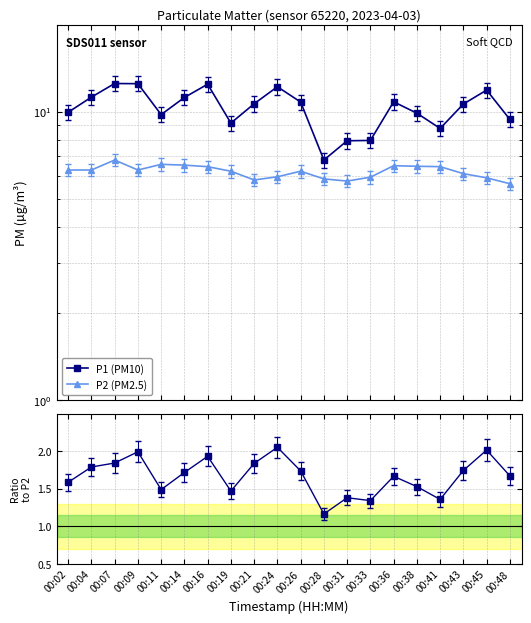

List the series in order of their overall mean, lowest first.

P1/P2, P2 (PM2.5), P1 (PM10)